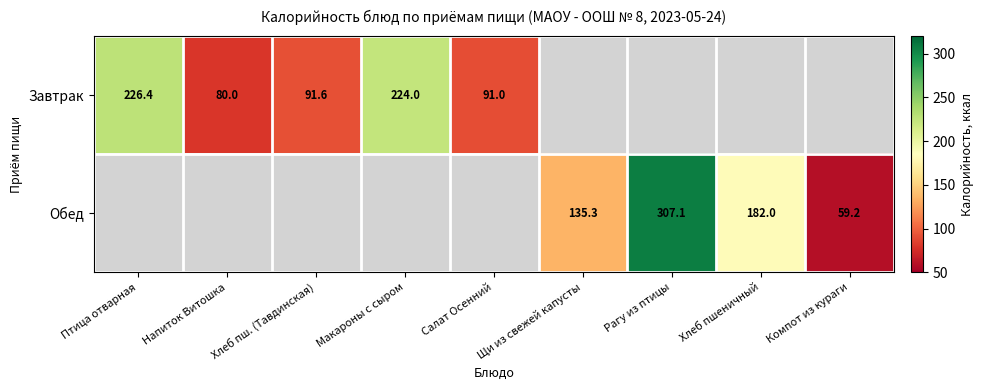

What is the sum of the Завтрак values at Напиток Витошка and Макароны с сыром?

304.0